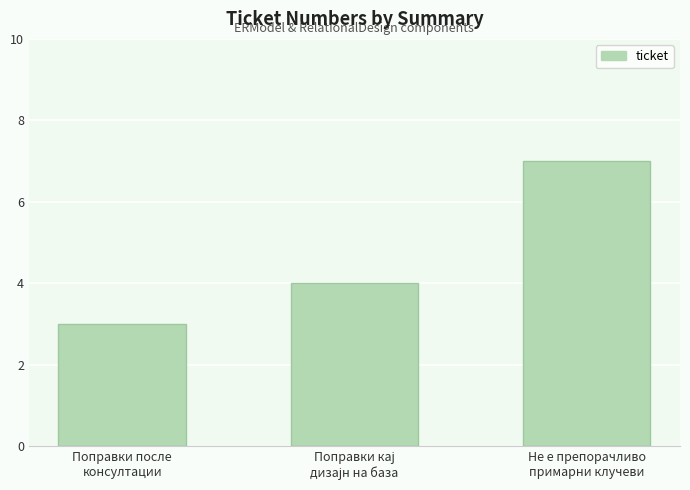

What is the difference between the maximum and second lowest values?

3